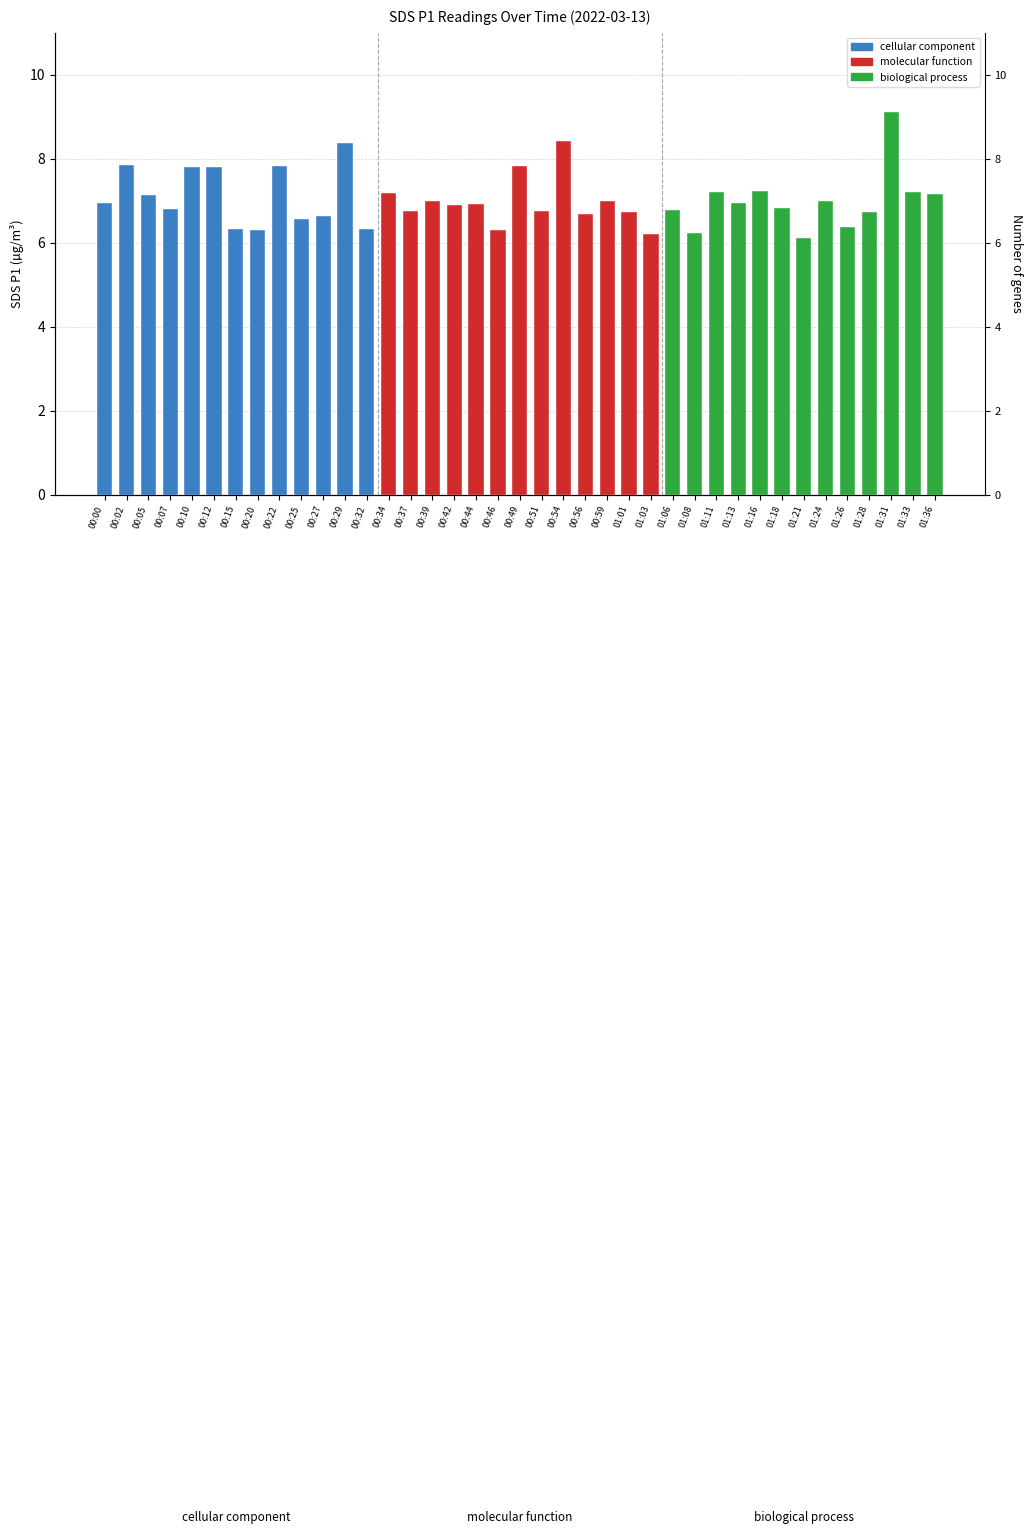

True or false: the data shows 7.2 at 00:34.

True